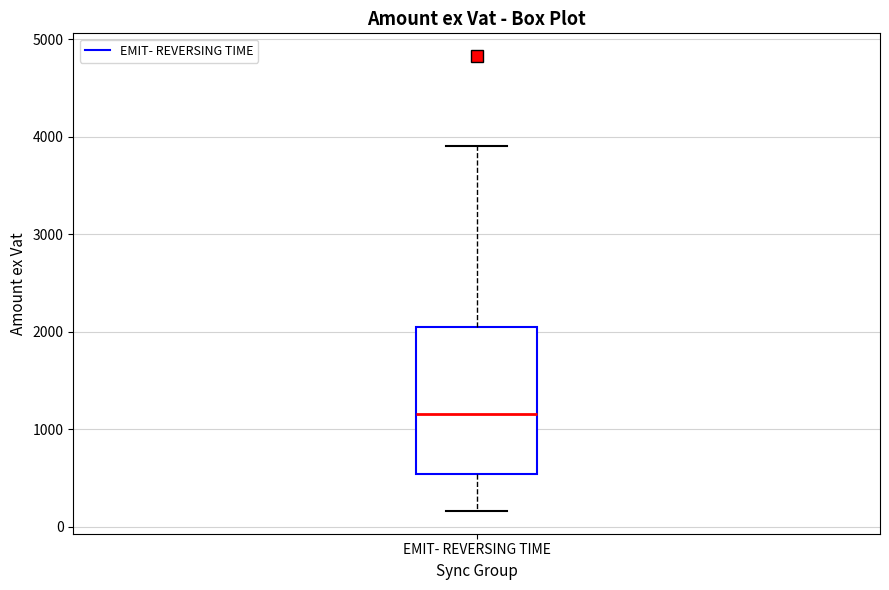

Read this box plot against the y-axis: the position of the median line, the range covered by the box, and the ends of both whiskers. The values are not printed on the chart, so give them approximately, as read against the axis.

median 1200, box 500 to 2100, whiskers 200 to 3900